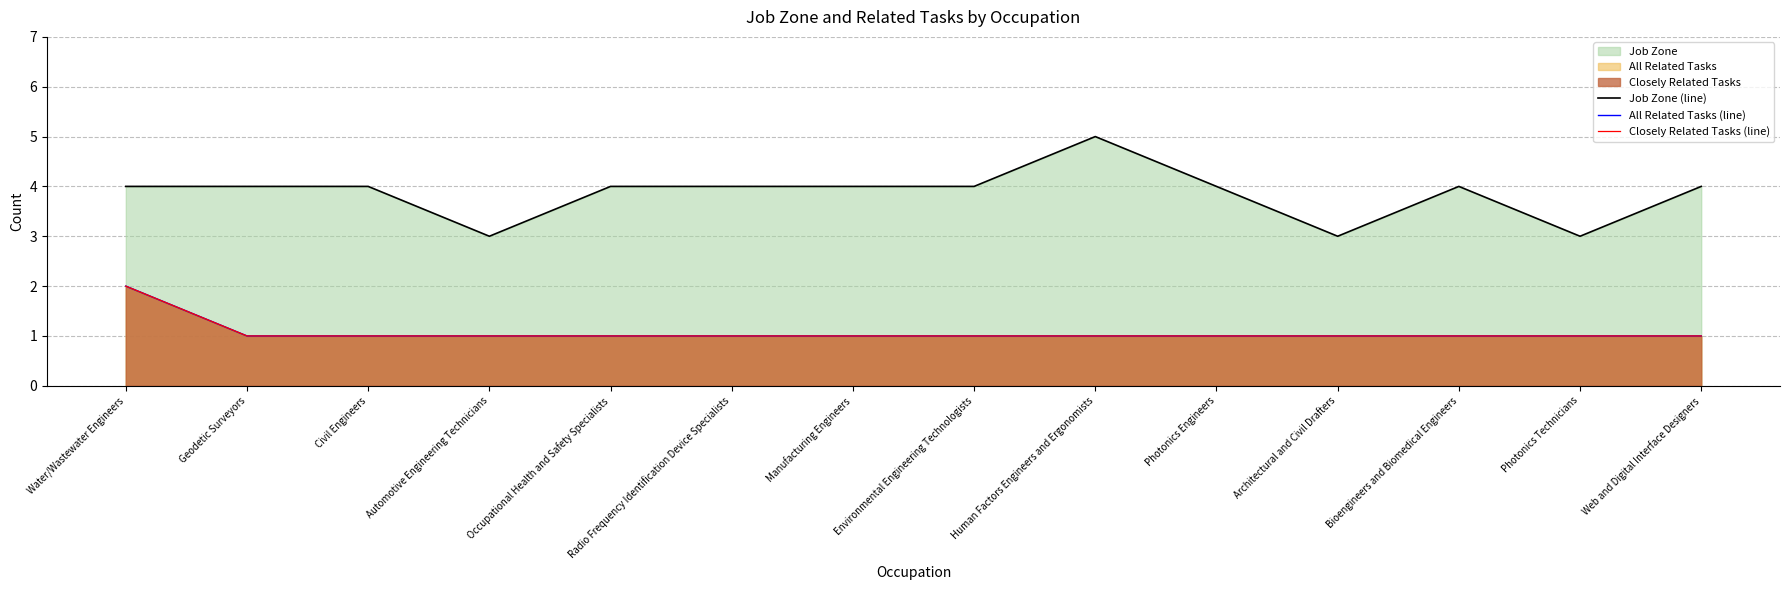

What is the spread (max minus min) of values at Civil Engineers?

3